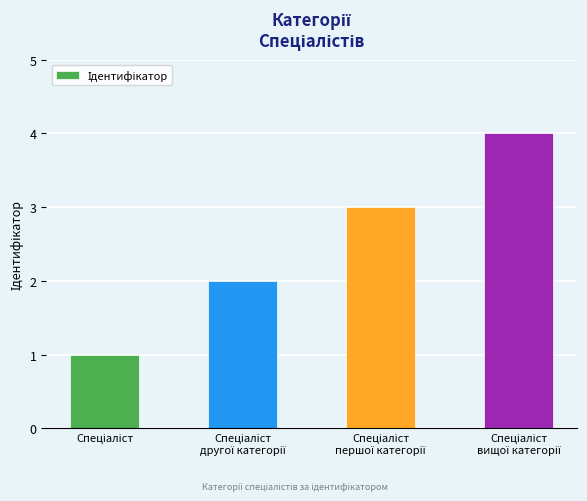

How many data points does each series have?

4